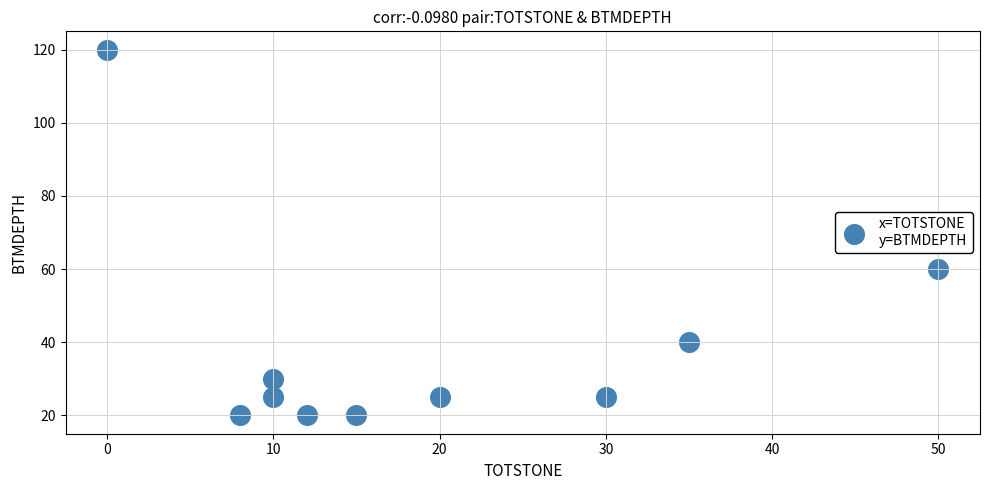

What Y value in the scatter plot is closest to 70?

60